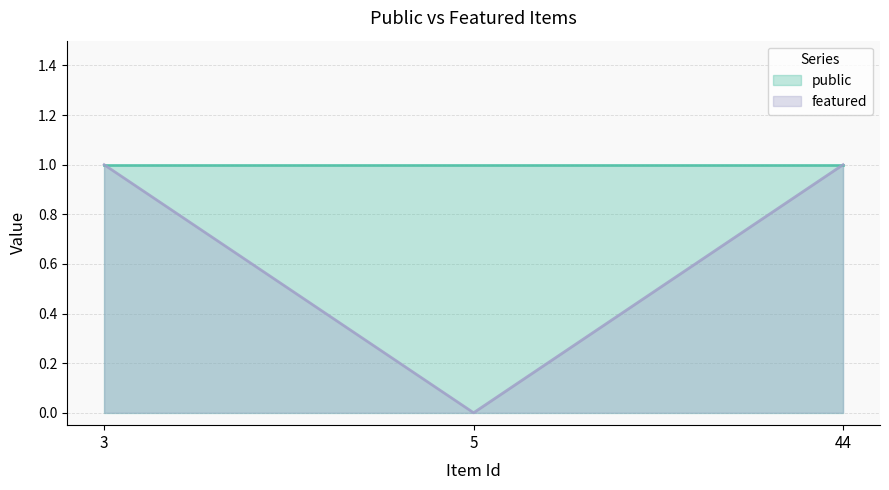

The chart shows a value of 1 at 3. True or false?

True